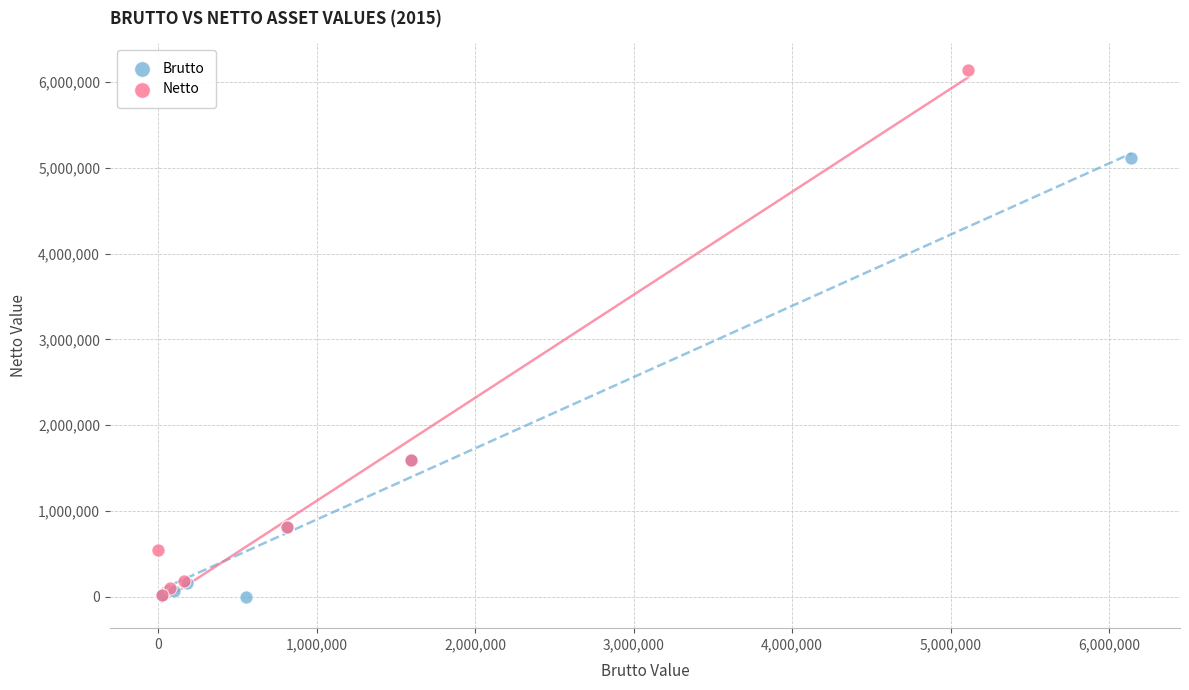

Which series has the largest Y range (max minus min)?

Netto